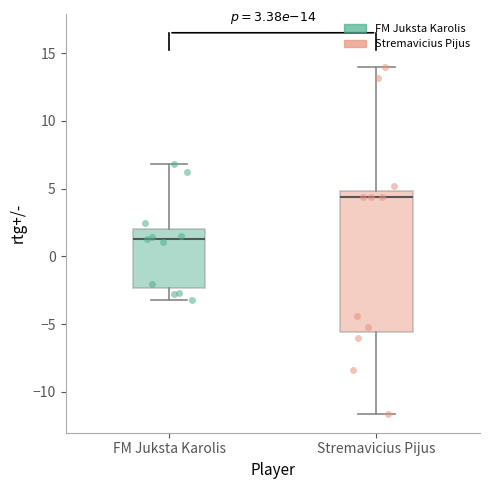

Comparing the boxes themselves (not the whiskers), which one is the tallest?

Stremavicius Pijus